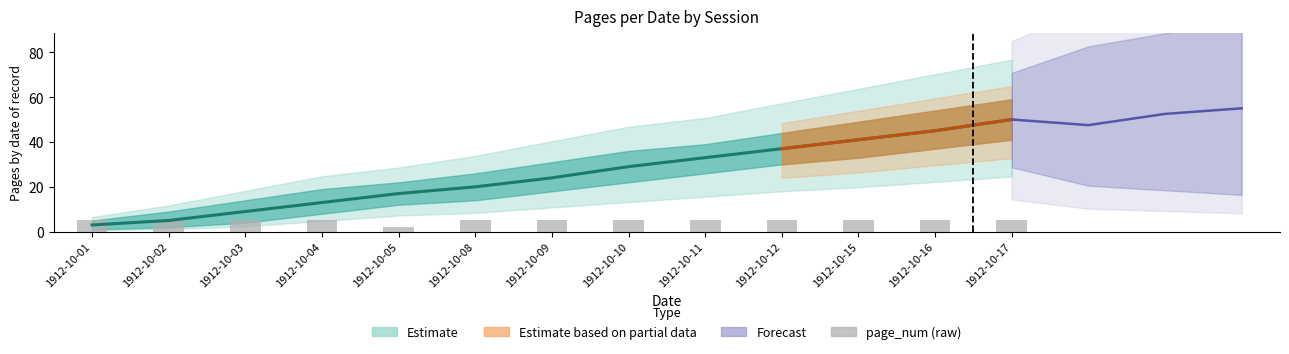

What is the smallest value displayed?

2